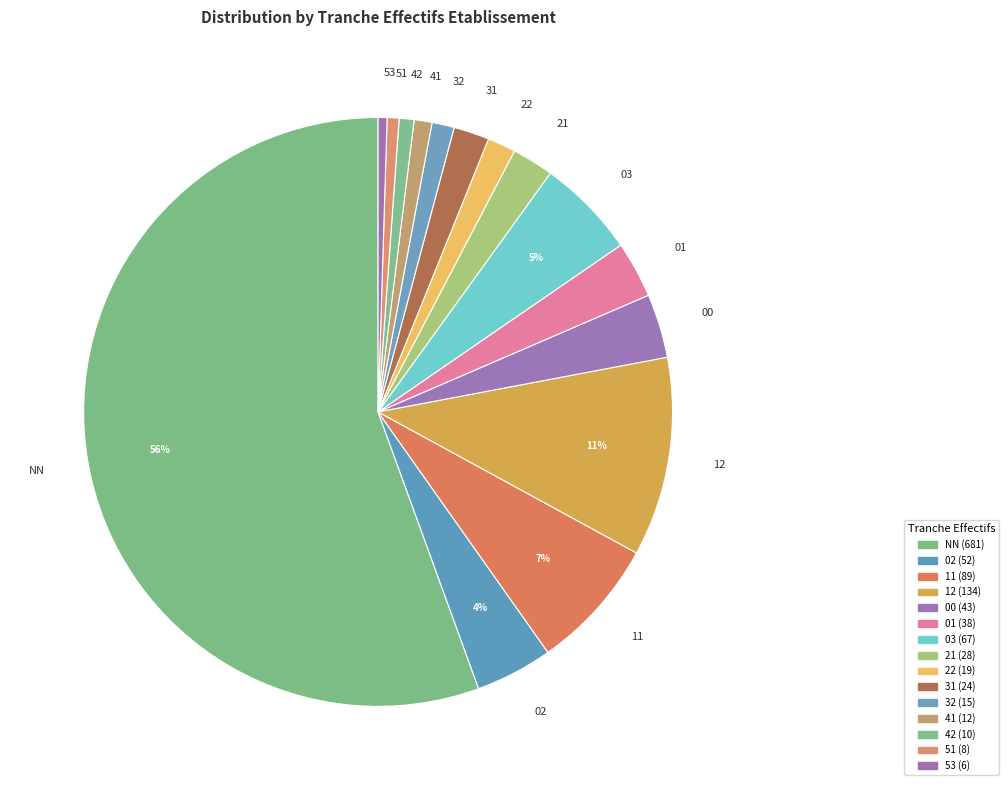

Which category accounts for the majority?

NN